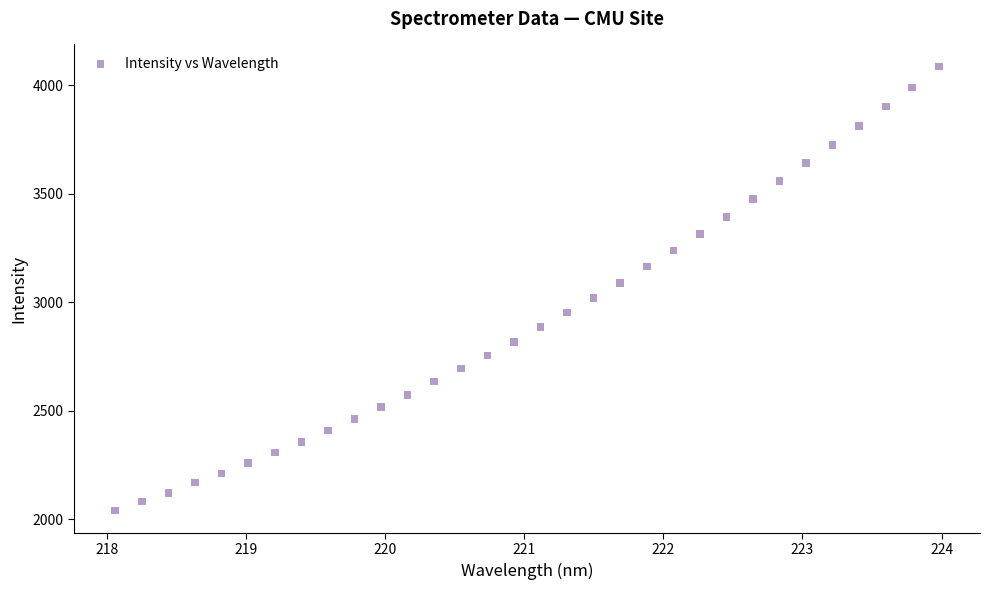

What is the range of X values (max minus min)?

5.9